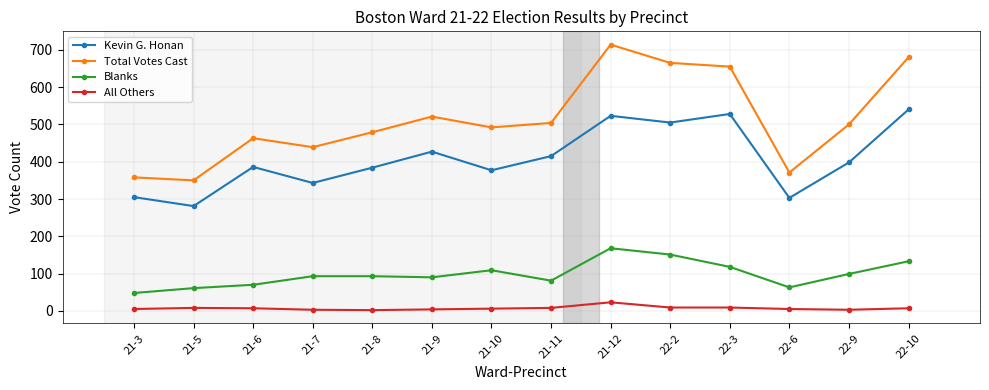

What is the maximum value for Blanks?

168